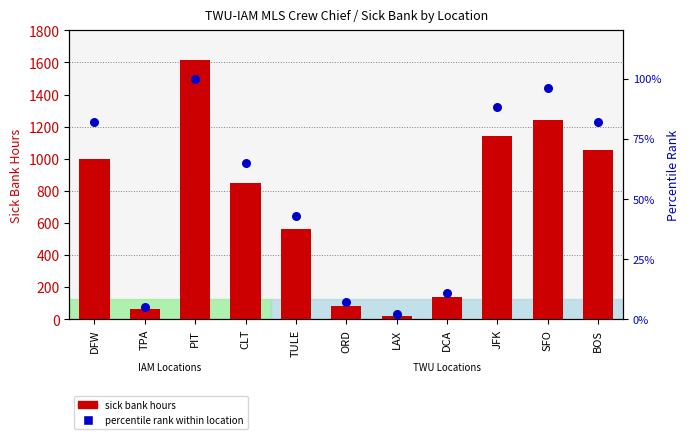

Which series has the widest spread of Y values?

sick bank hours